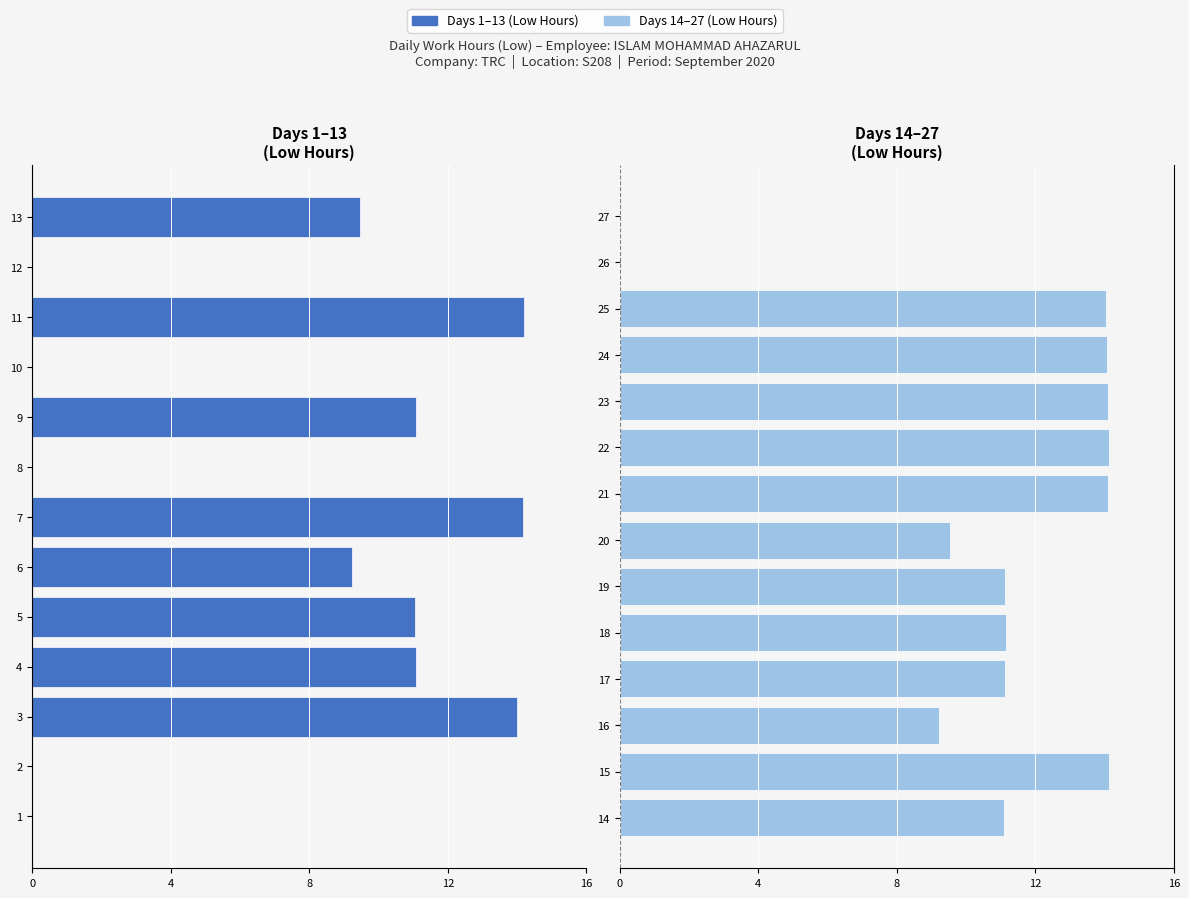

List the labels in order of value, smallest first.

1, 2, 8, 10, 12, 26, 27, 16, 6, 13, 20, 5, 4, 9, 14, 17, 19, 18, 3, 25, 24, 23, 21, 22, 15, 7, 11